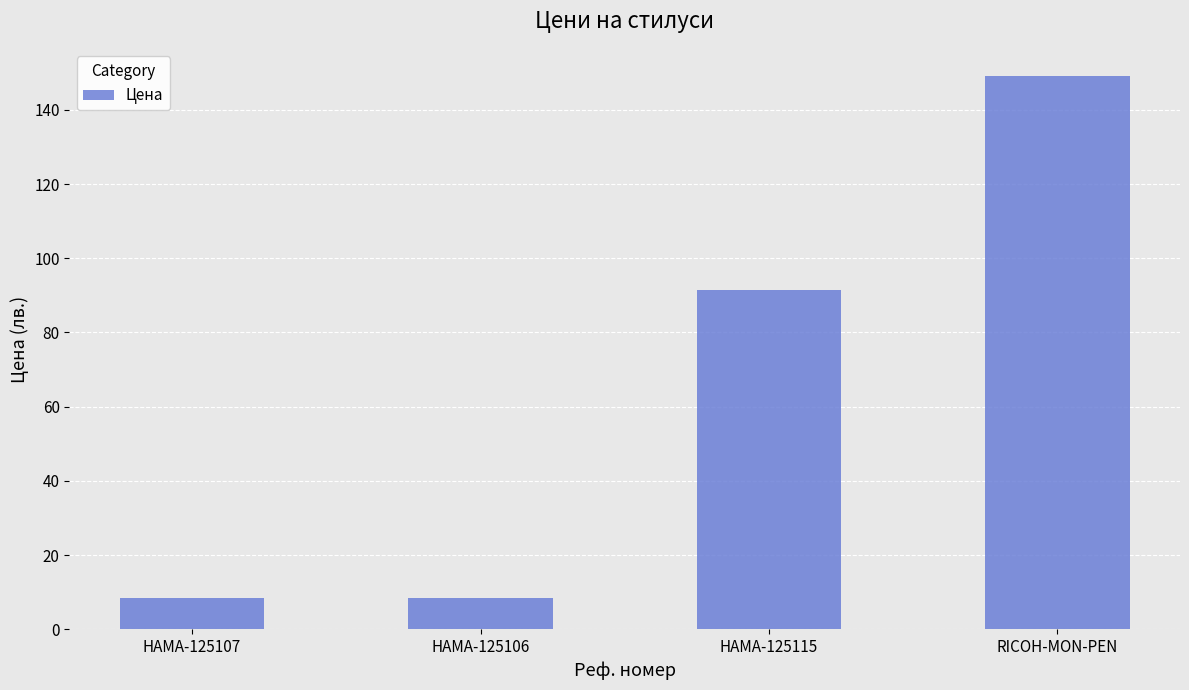

Does the chart contain any negative values?

No